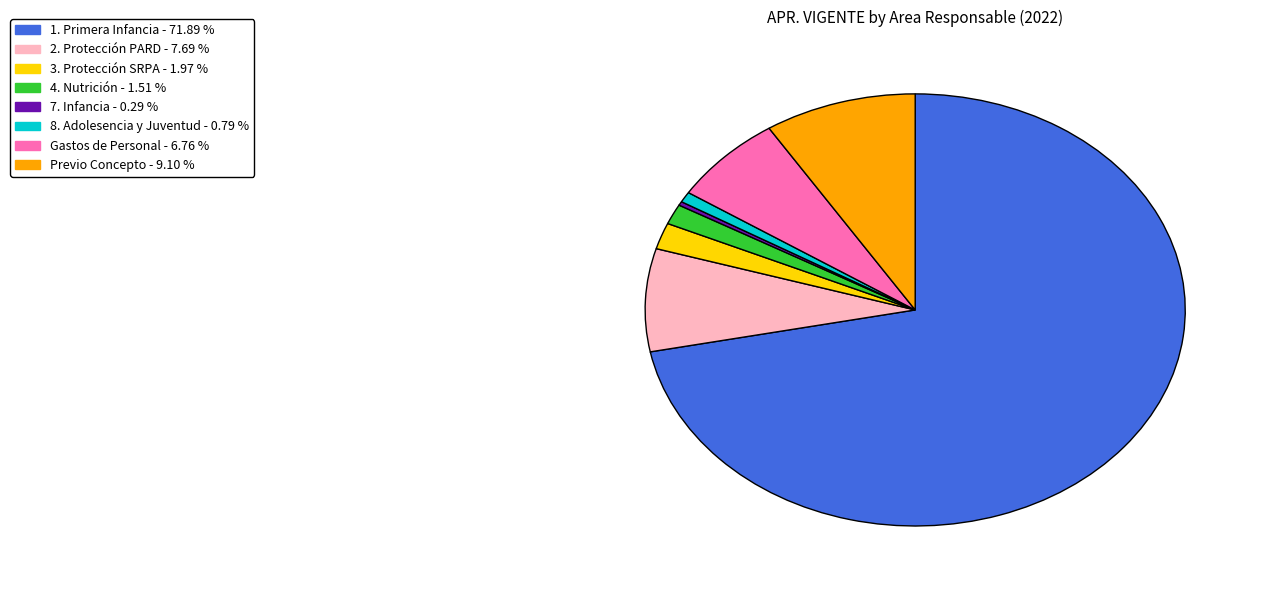

Combined, do 7. Infancia and 1. Primera Infancia account for over 50%?

Yes